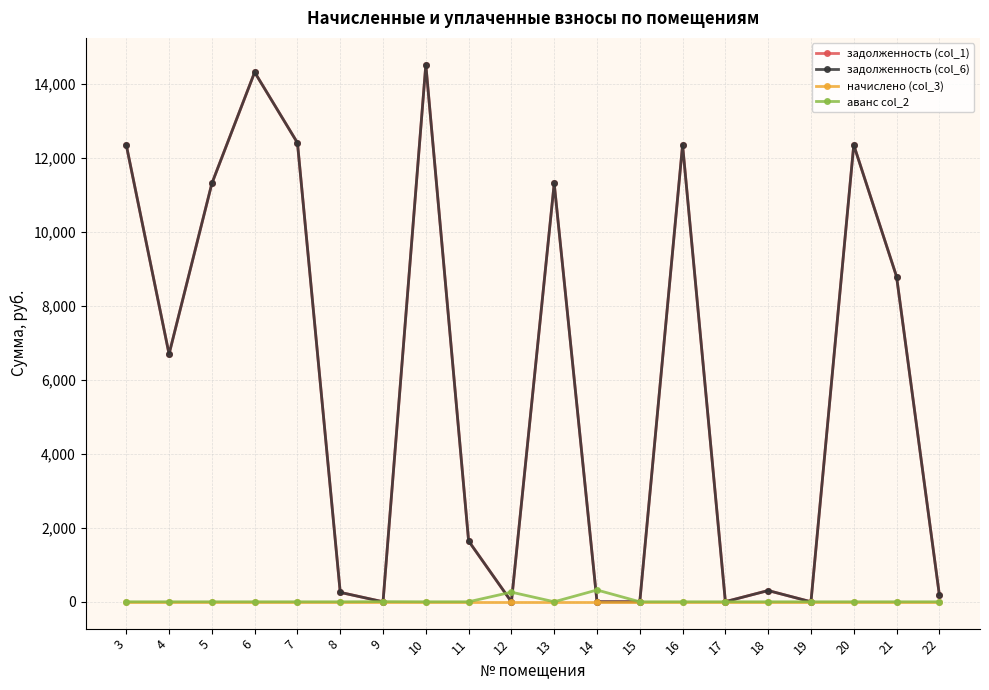

Does the chart have visible grid lines?

Yes